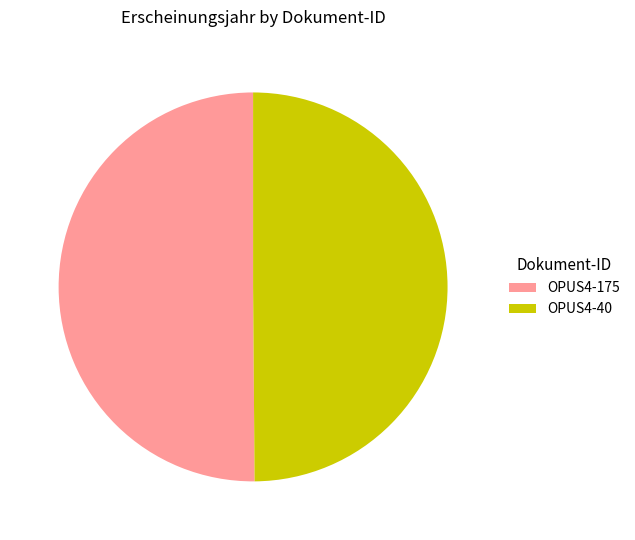

Count the number of slices in the pie.

2